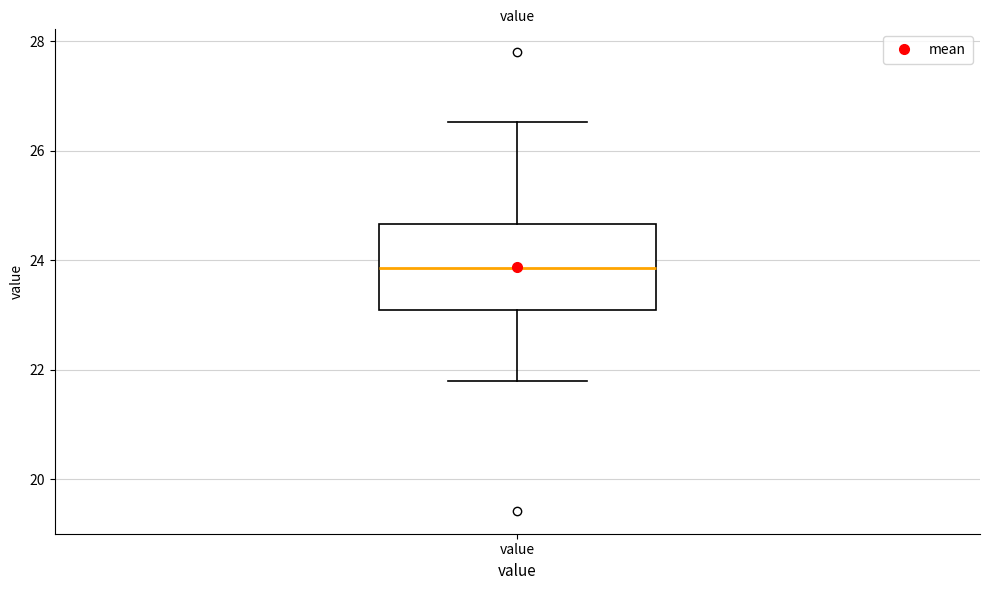

Read this box plot against the y-axis: the position of the median line, the range covered by the box, and the ends of both whiskers. The values are not printed on the chart, so give them approximately, as read against the axis.

median 23.8, box 23.0 to 24.6, whiskers 21.8 to 26.6